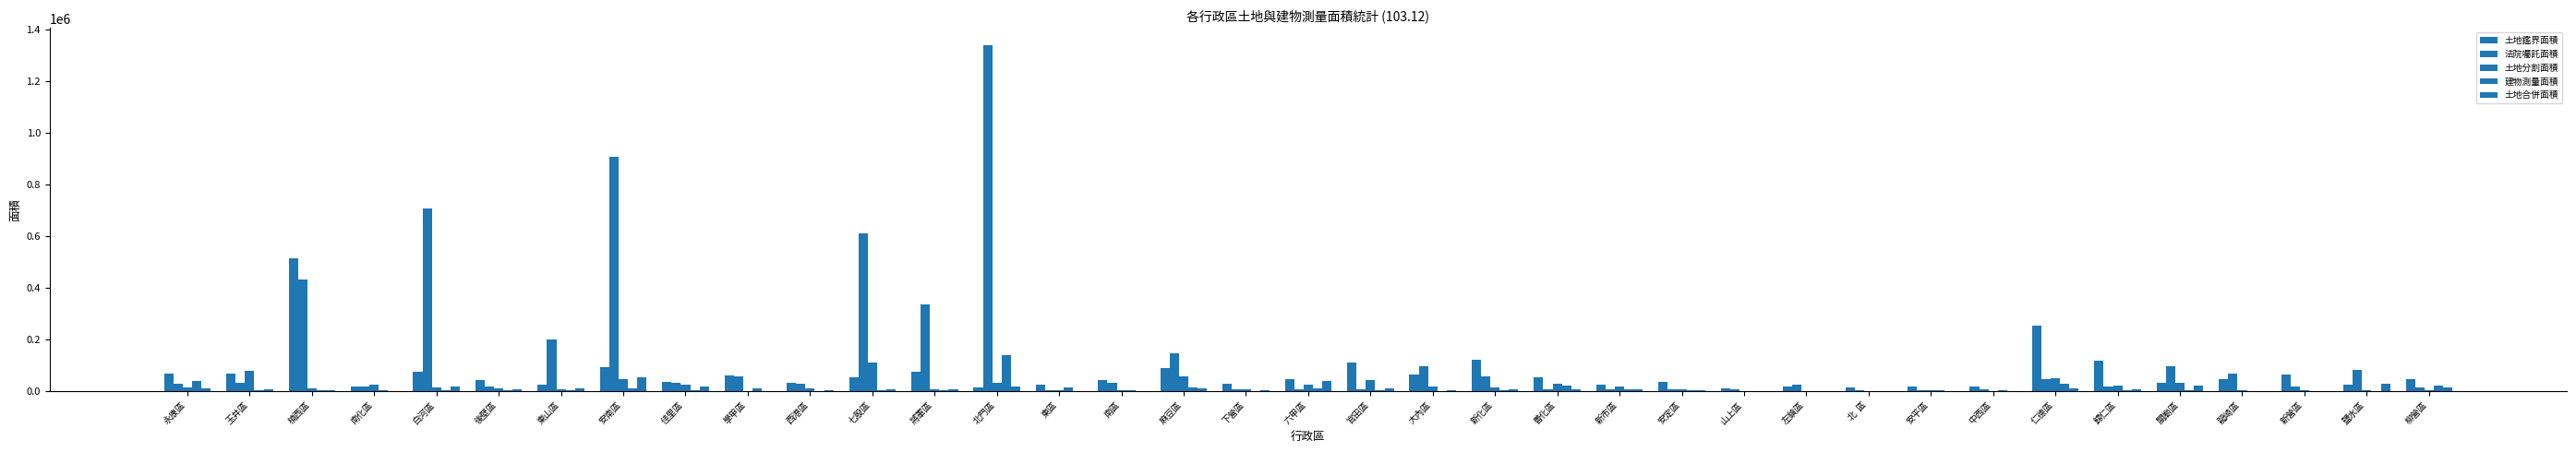

Rank the categories by 建物測量面積 value from lowest to highest.

山上區, 龍崎區, 鹽水區, 左鎮區, 大內區, 北  區, 新營區, 下營區, 西港區, 後壁區, 七股區, 安平區, 中西區, 楠西區, 佳里區, 關廟區, 歸仁區, 玉井區, 白河區, 南區, 官田區, 將軍區, 新化區, 南化區, 安定區, 東山區, 新市區, 六甲區, 安南區, 學甲區, 麻豆區, 東區, 柳營區, 善化區, 仁德區, 永康區, 北門區